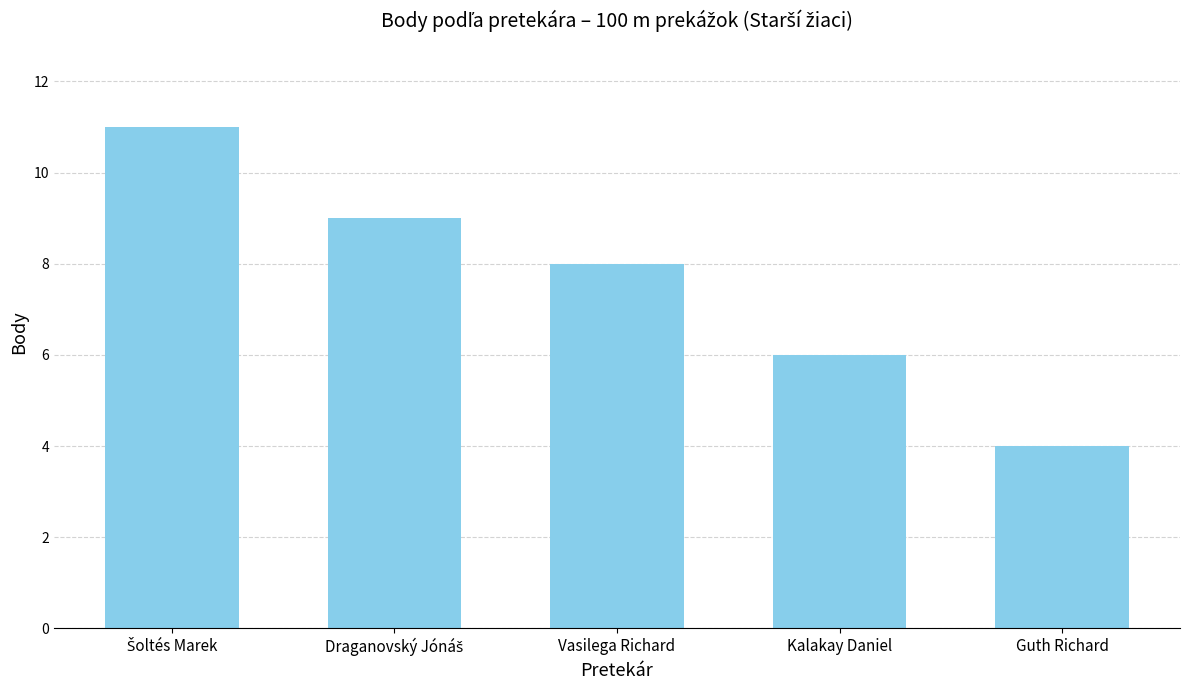

Reading left to right, transcribe all the data shown in this chart.

11	9	8	6	4